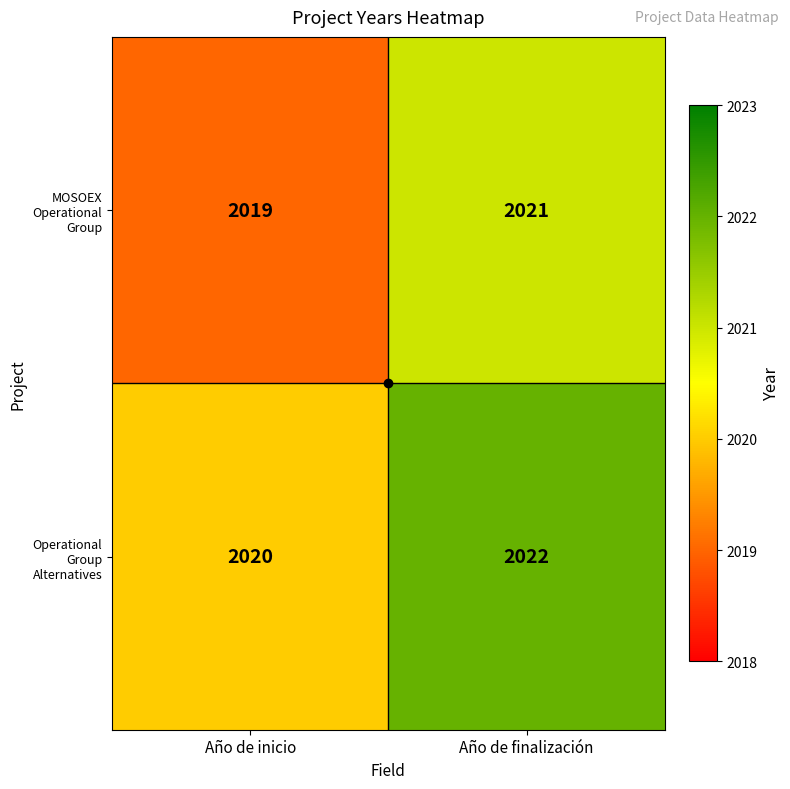

Count the number of data series in this chart.

2